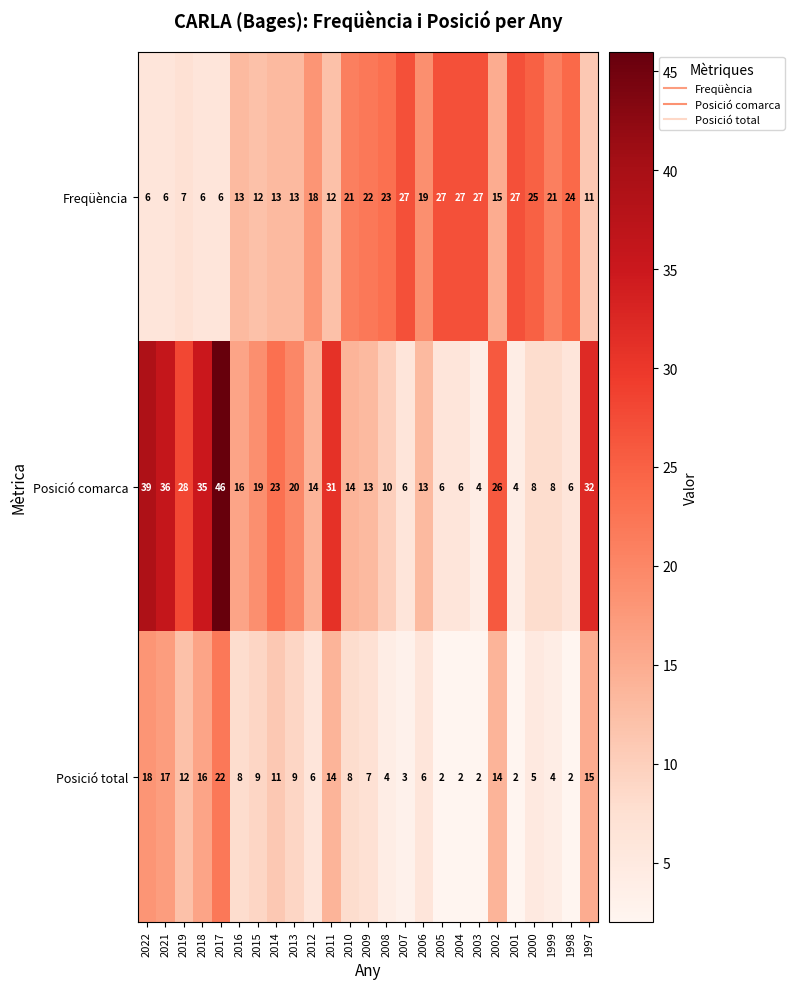

At which label does Posició comarca first exceed 14?

2022